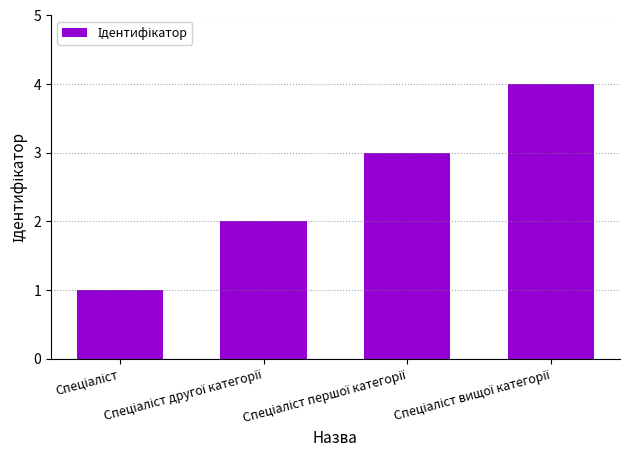

What is the greatest value displayed?

4